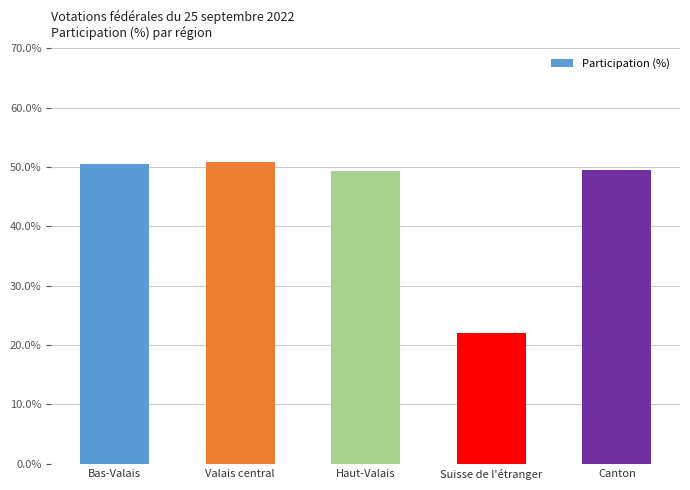

How many values are below 49?

1